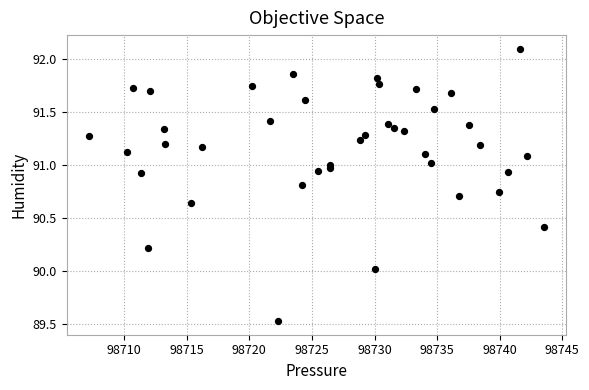

What is the range of Y values (max minus min)?

2.6